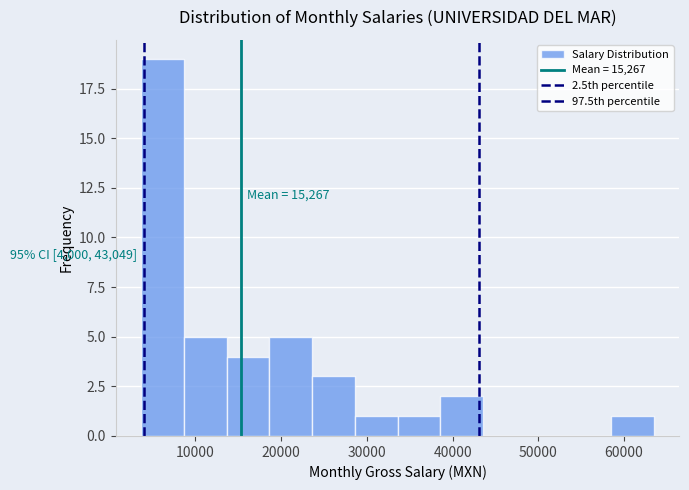

Over which range of the x-axis is the bar tallest?

4000 to 9000